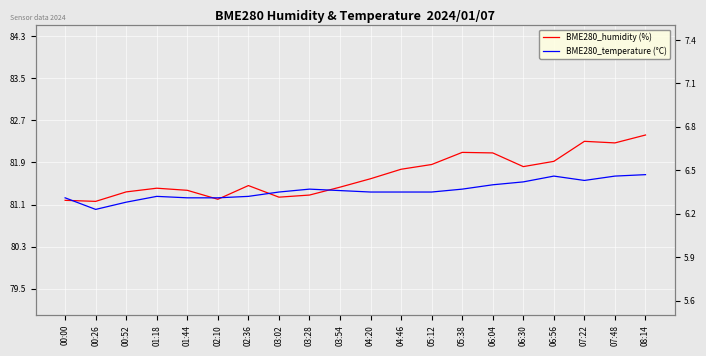

Rank the series by their maximum value, from lowest to highest.

BME280_temperature, BME280_humidity